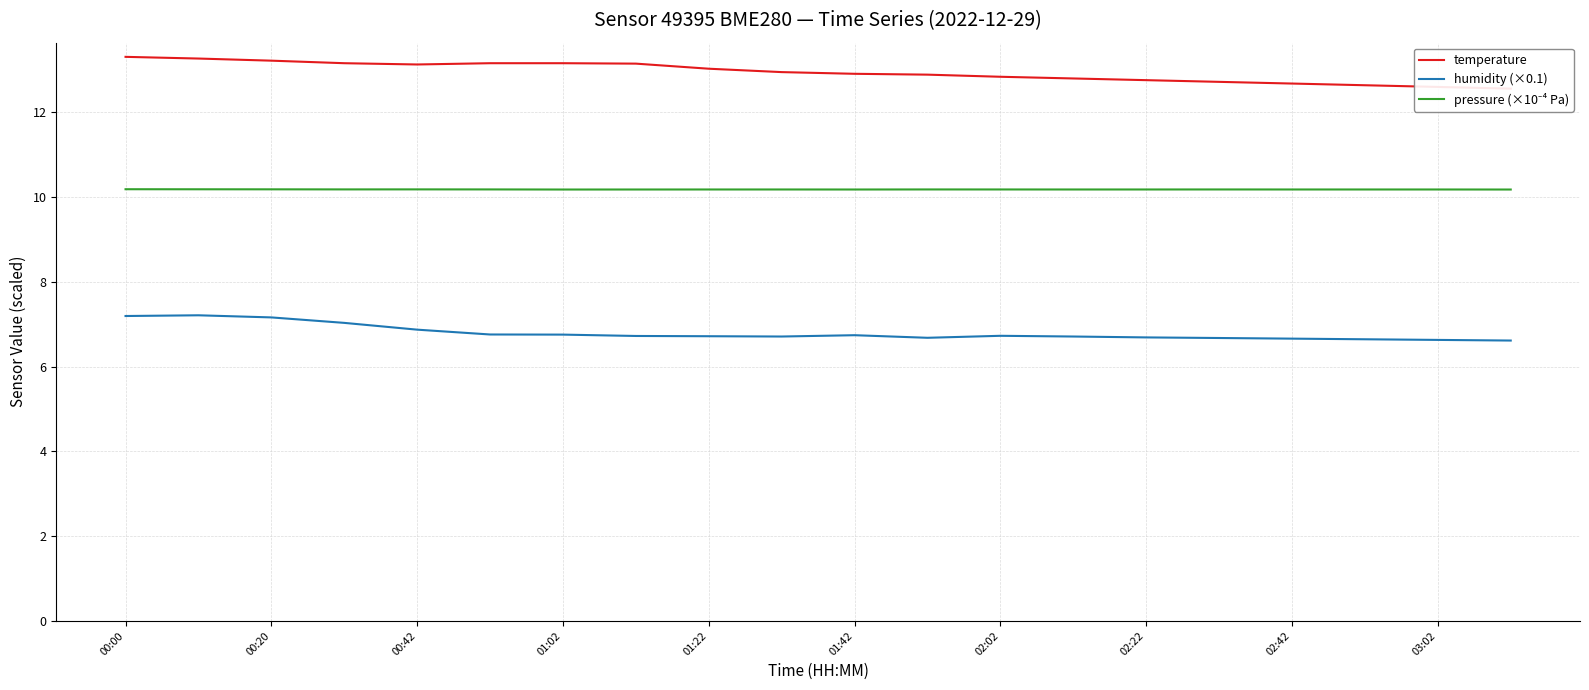

Is it true that temperature equals 12.8 at 02:22?

True